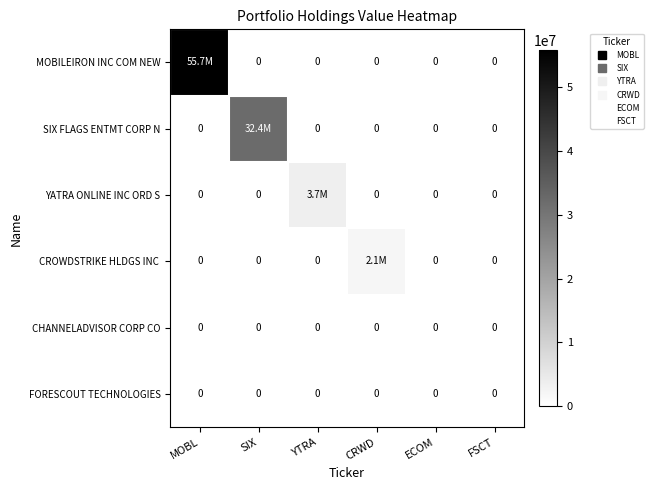

The value of SIX FLAGS ENTMT CORP N at CRWD is 0. True or false?

True